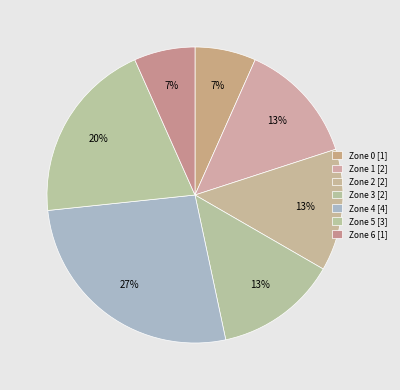

How many slices are in this pie chart?

7